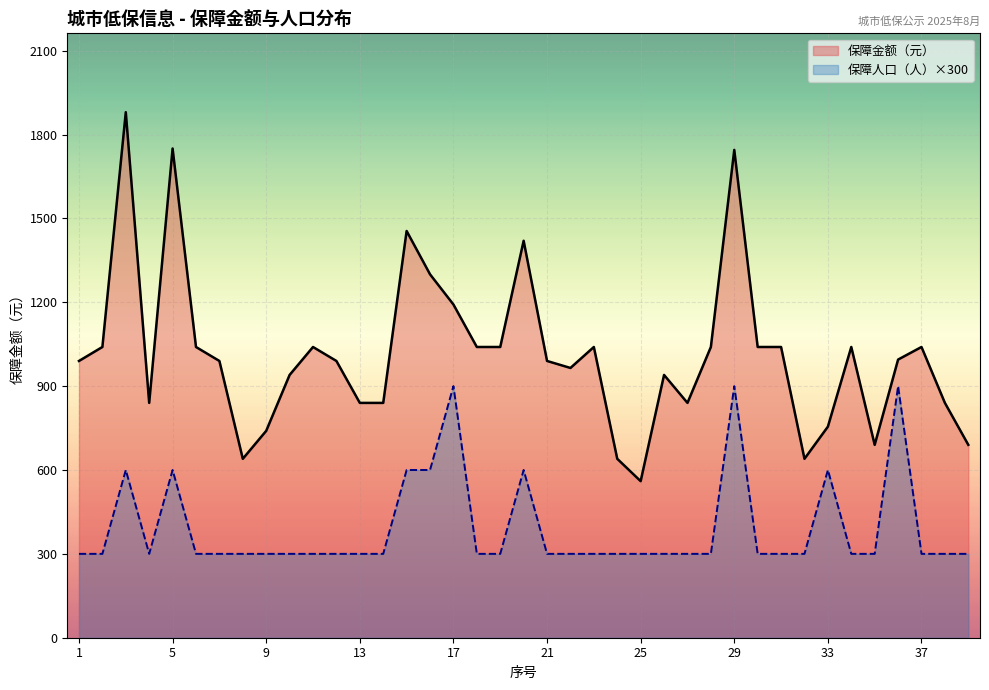

Which has a higher value, 6 or 26?

6